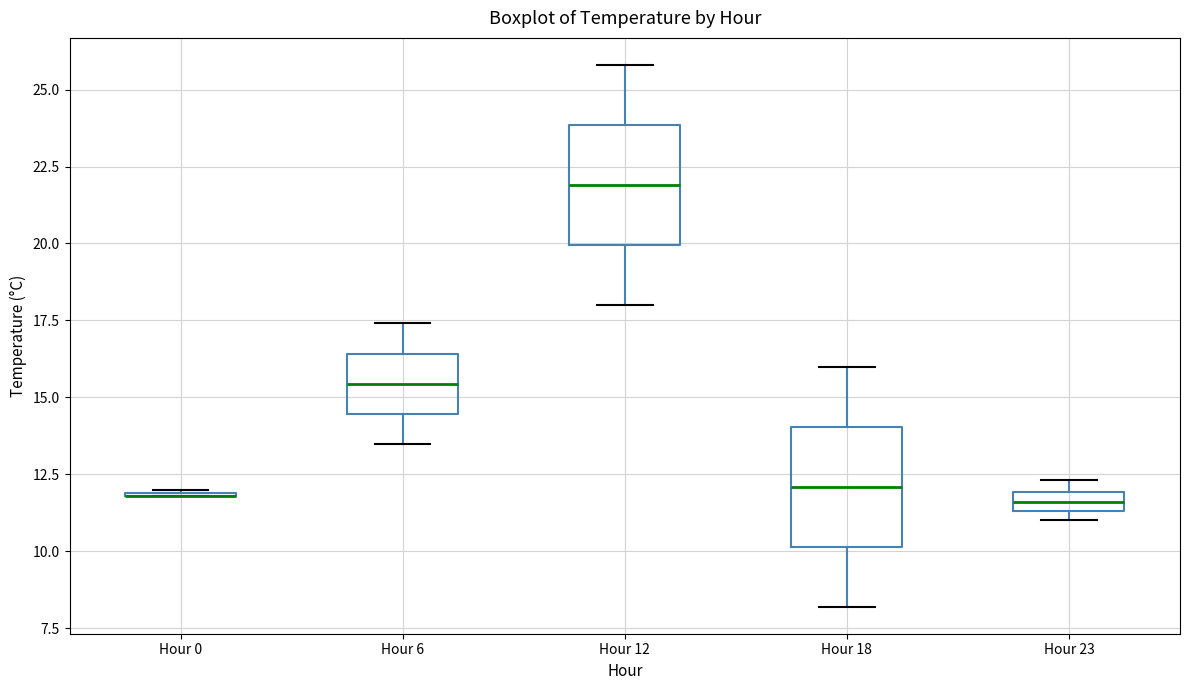

Where does the lower whisker of the box for Hour 18 end on the y-axis? The values are not printed on the chart, so give them approximately, as read against the axis.

8.0